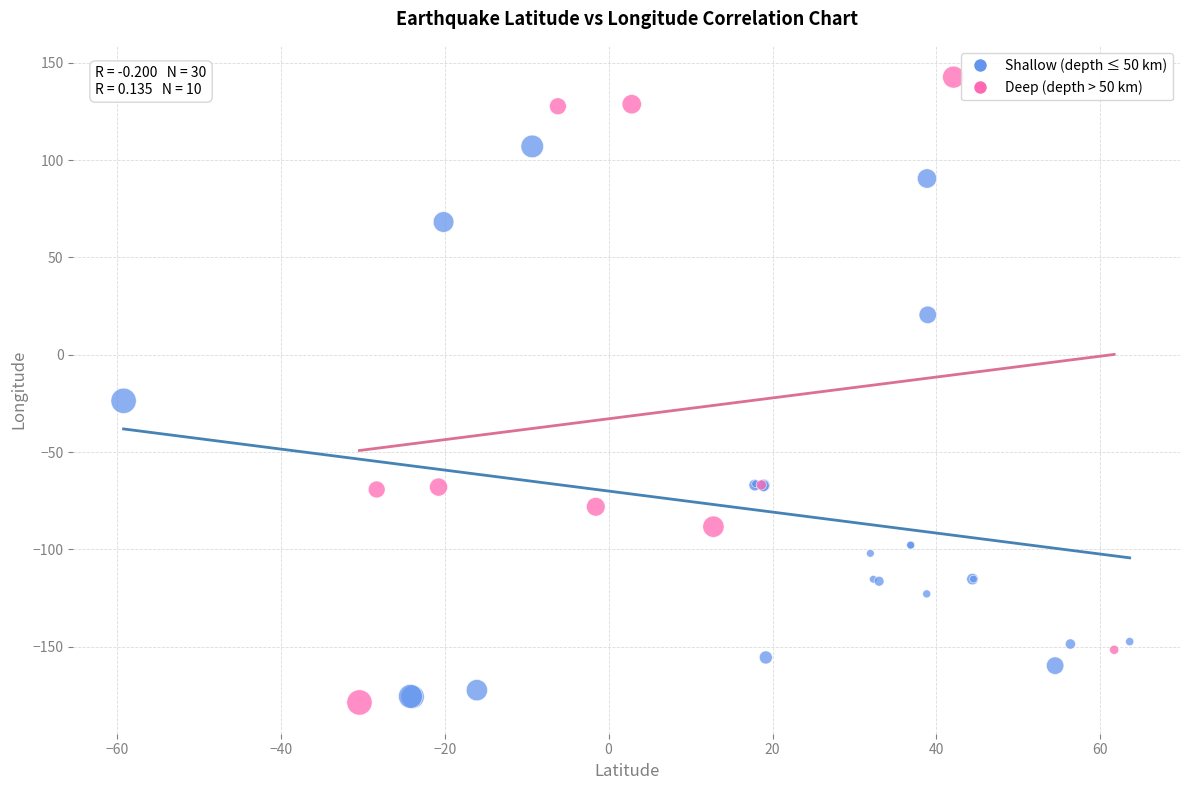

Which series reaches the minimum Y coordinate?

Deep (depth > 50 km)